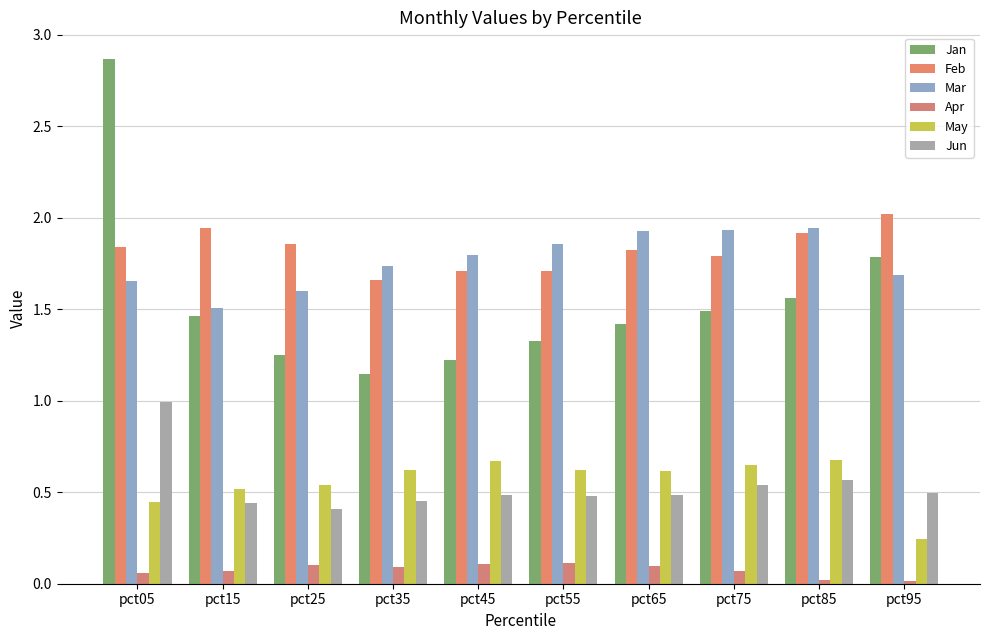

Where is Apr nearest to the value 0?

pct95